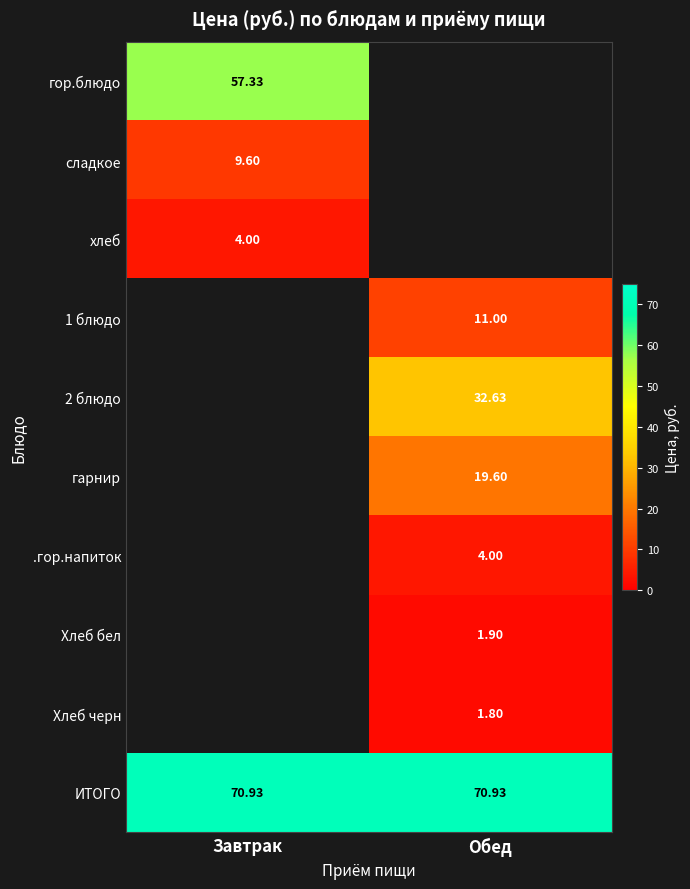

Is the value of гор.блюдо at Завтрак greater than the value of 2 блюдо at Обед?

Yes